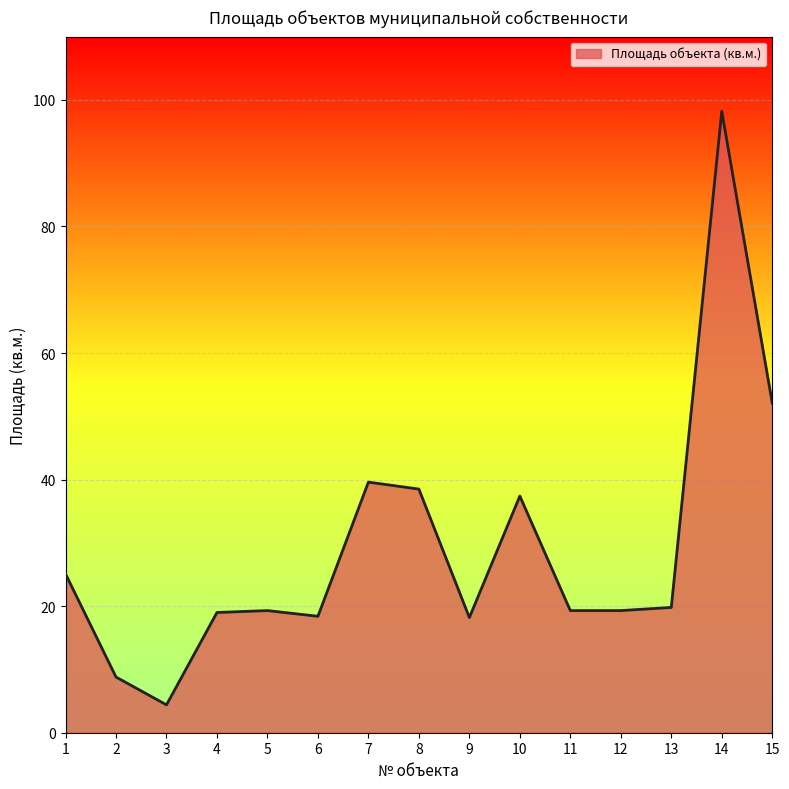

What is the sum of all values?

437.4